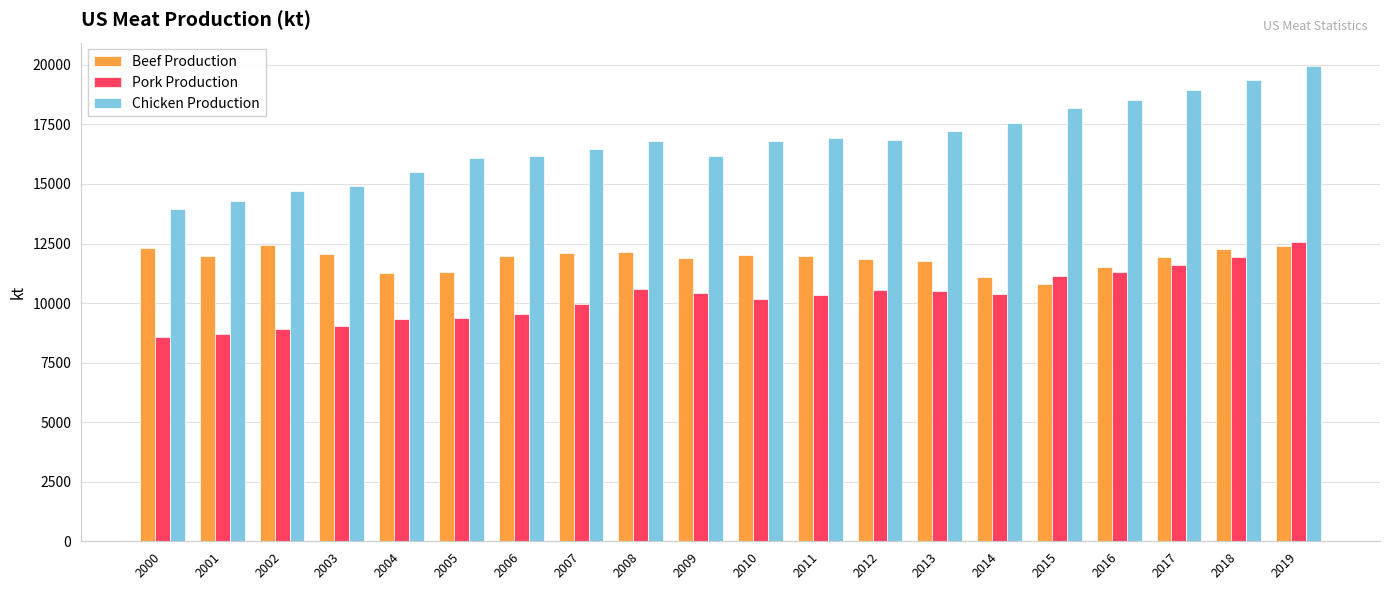

What is the difference between the Pork Production values at 2014 and 2013?

157